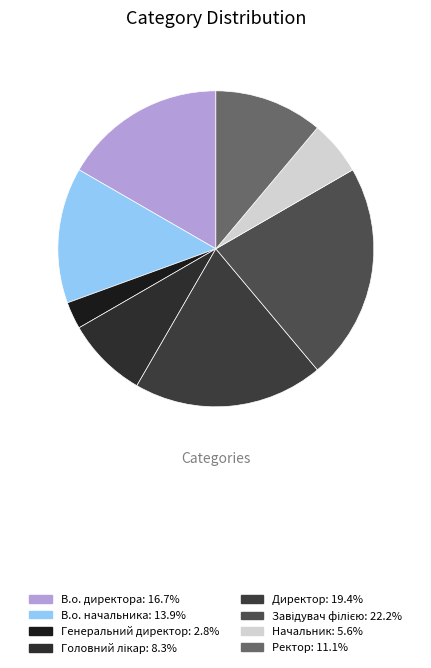

How many slices are in this pie chart?

8